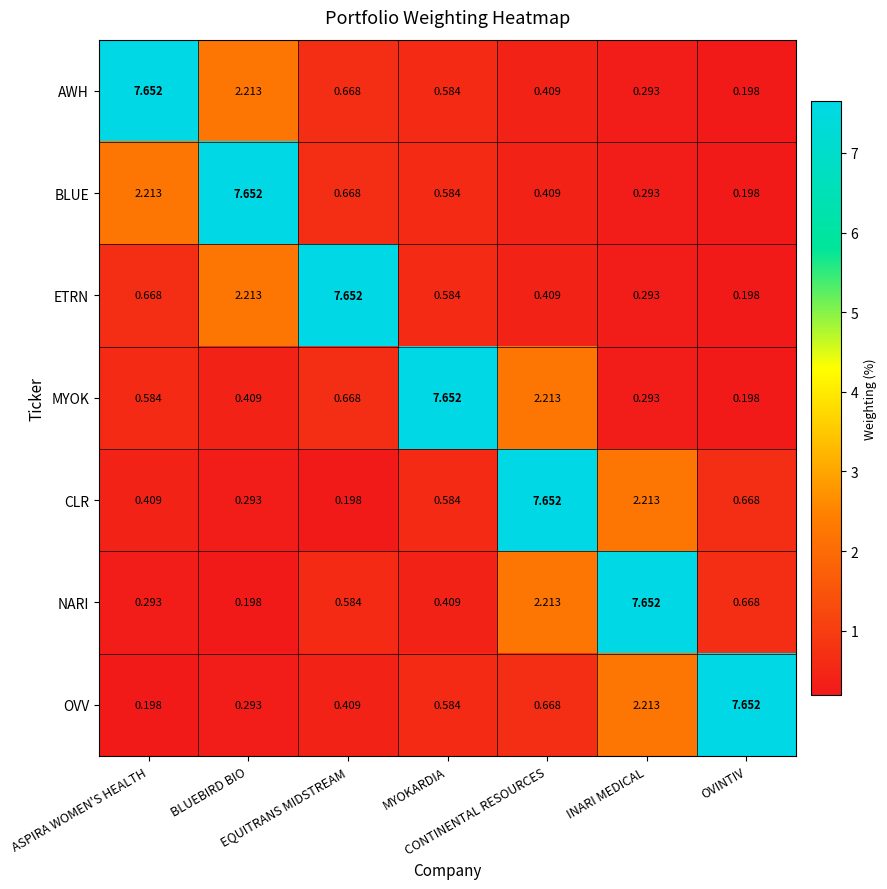

Rank the series by their maximum value, from lowest to highest.

AWH, BLUE, ETRN, MYOK, CLR, NARI, OVV